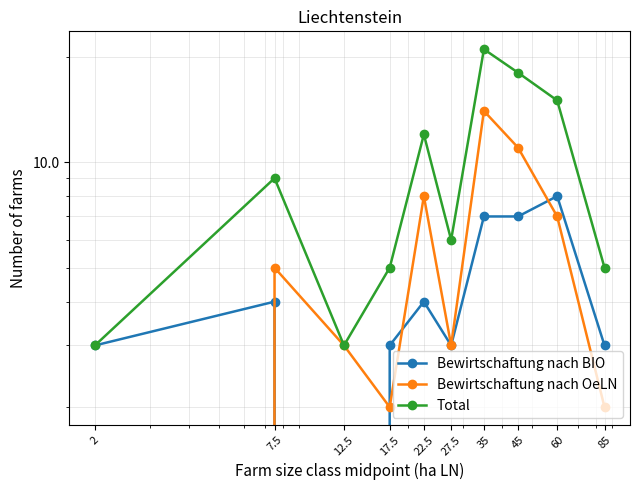

How many values in the Bewirtschaftung nach BIO series exceed 4?

3